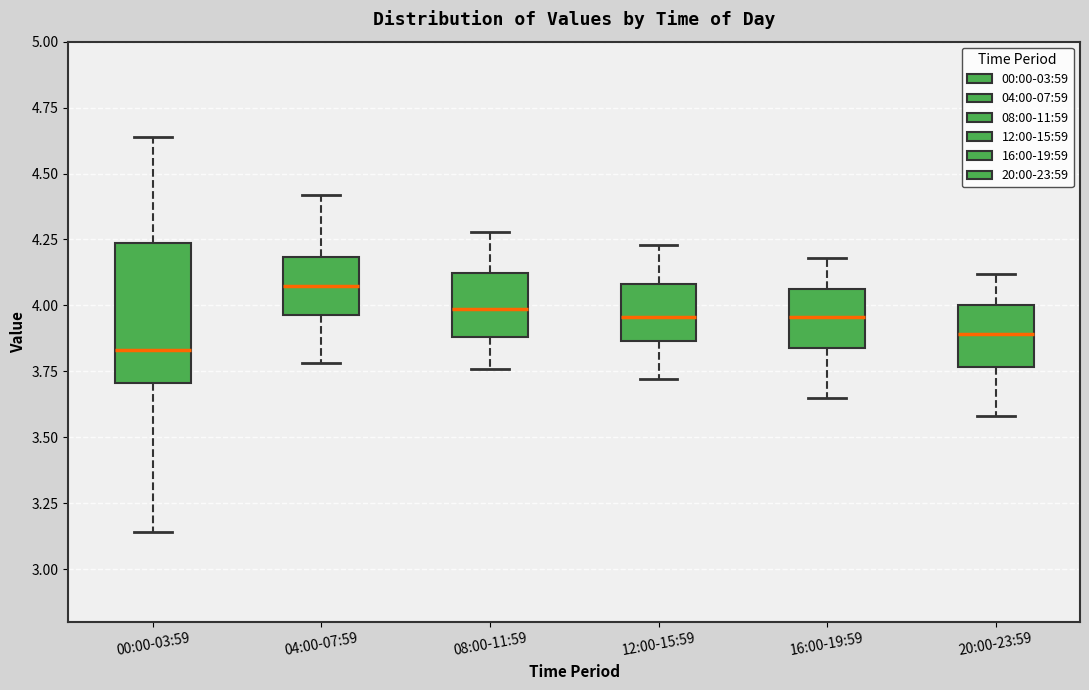

Reading left to right, transcribe this box plot: for each box, give where its median line is, the range the box spans, and where its two whiskers end, as read against the y-axis. The values are not printed on the chart, so give them approximately, as read against the axis.

00:00-03:59: median 3.85, box 3.70 to 4.25, whiskers 3.15 to 4.65
04:00-07:59: median 4.10, box 3.95 to 4.20, whiskers 3.80 to 4.40
08:00-11:59: median 4.00, box 3.90 to 4.10, whiskers 3.75 to 4.30
12:00-15:59: median 3.95, box 3.85 to 4.10, whiskers 3.70 to 4.25
16:00-19:59: median 3.95, box 3.85 to 4.05, whiskers 3.65 to 4.20
20:00-23:59: median 3.90, box 3.75 to 4.00, whiskers 3.60 to 4.10